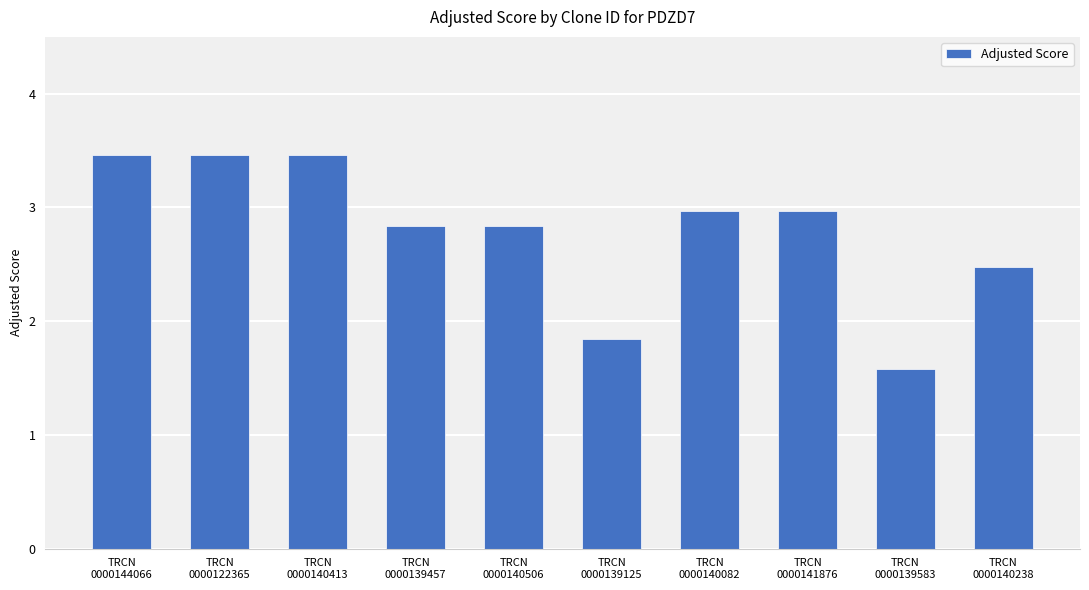

What is the label of the 10th bar from the left?

TRCN
0000140238